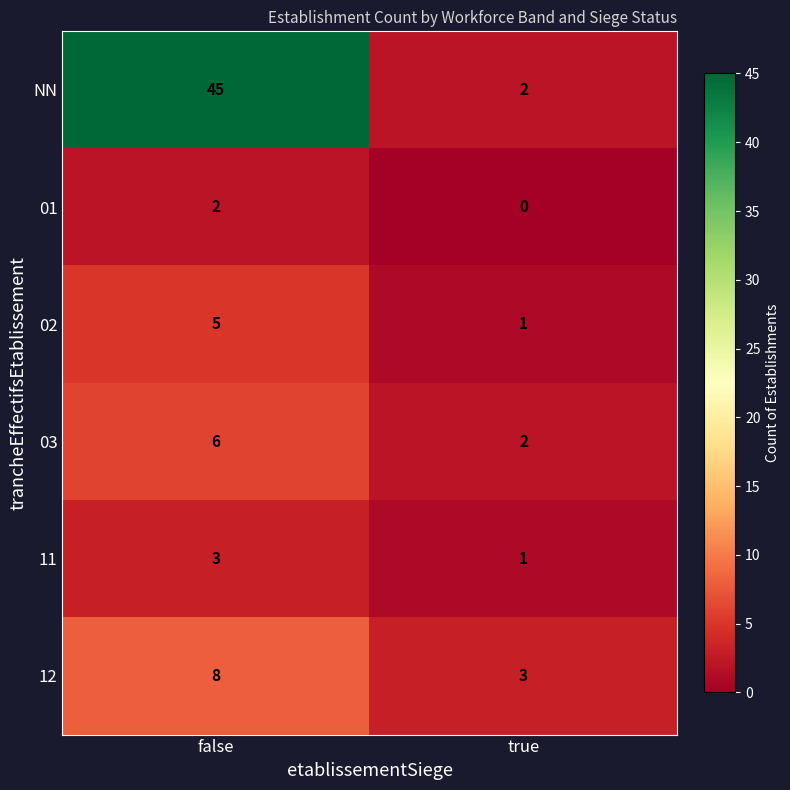

What is the approximate value of 12 at true?

3